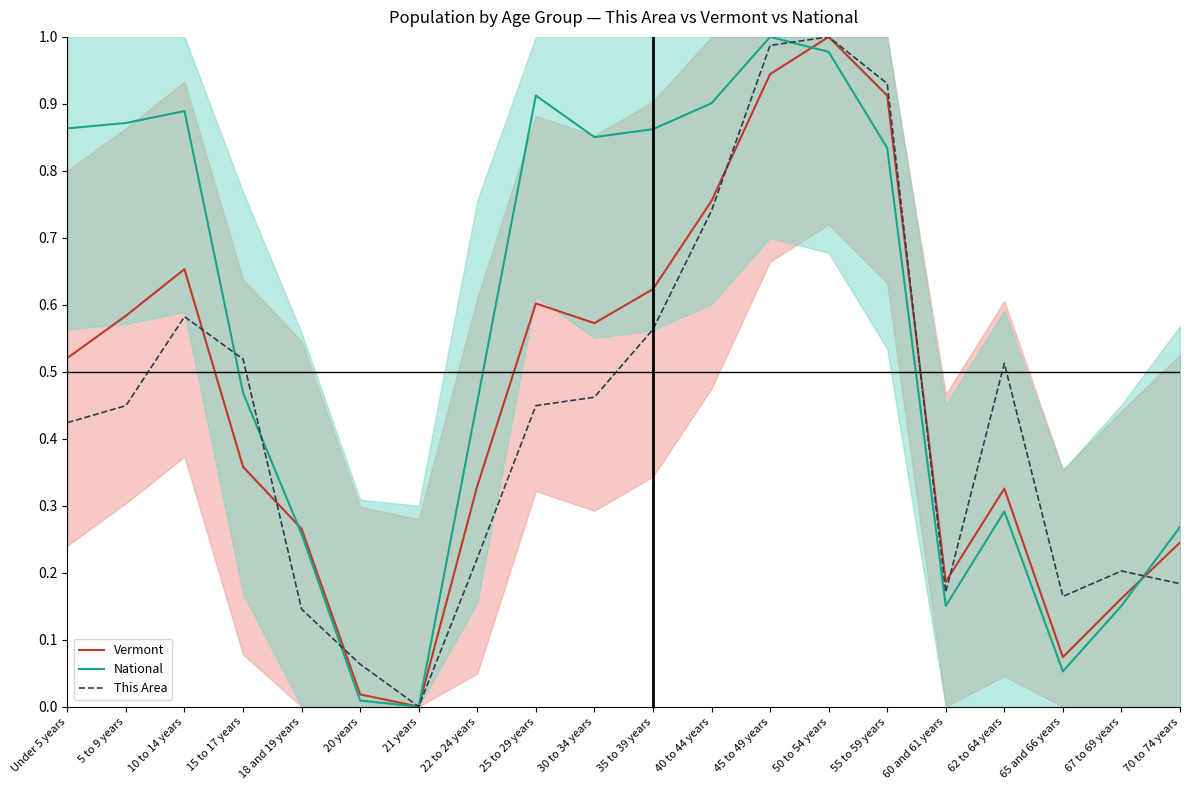

Does the chart display data point markers on the line(s)?

No